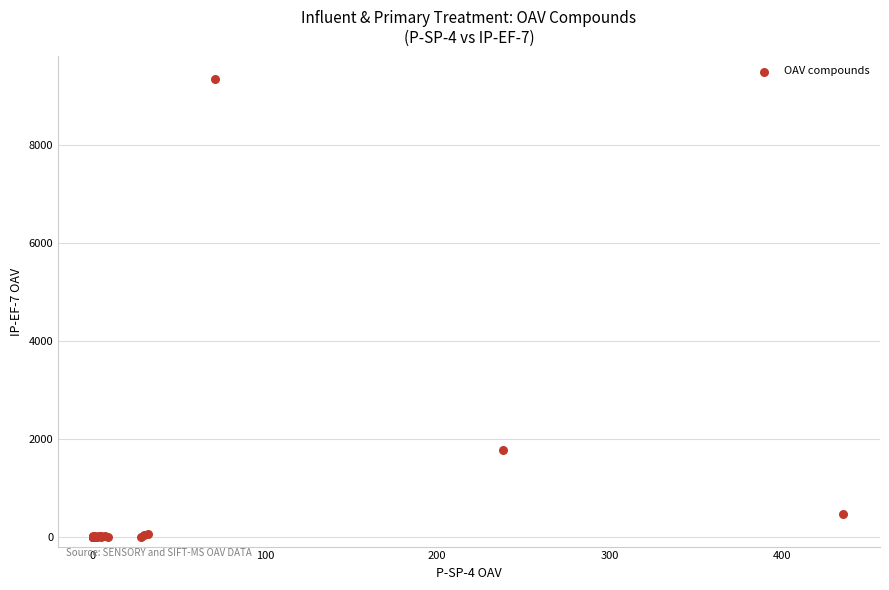

What Y value in the scatter plot is closest to 4675?

1773.9